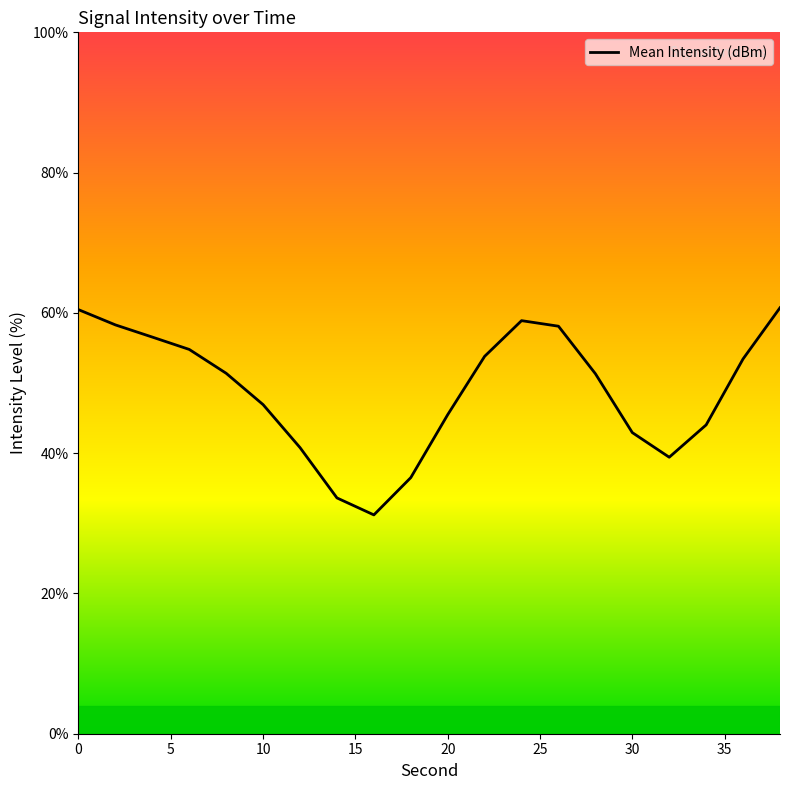

What is the maximum value shown in the chart?

60.7